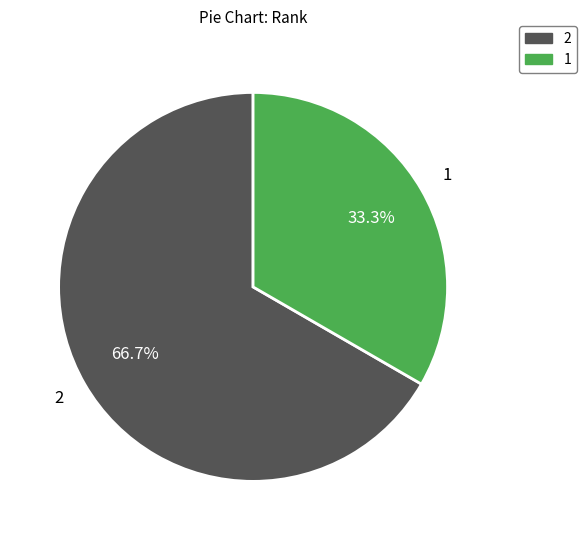

Which category has the biggest portion of the pie?

2